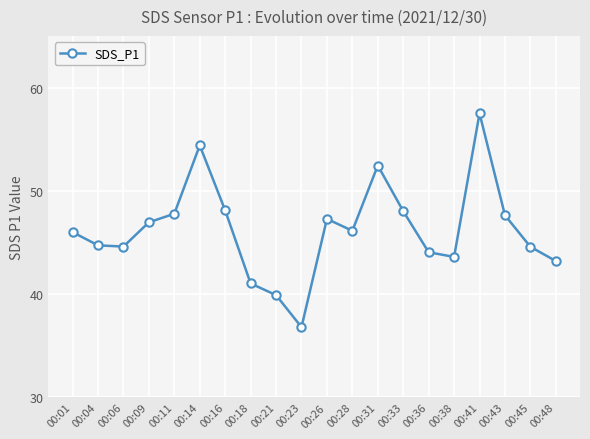

What is the value of the 1st point from the left?

46.0